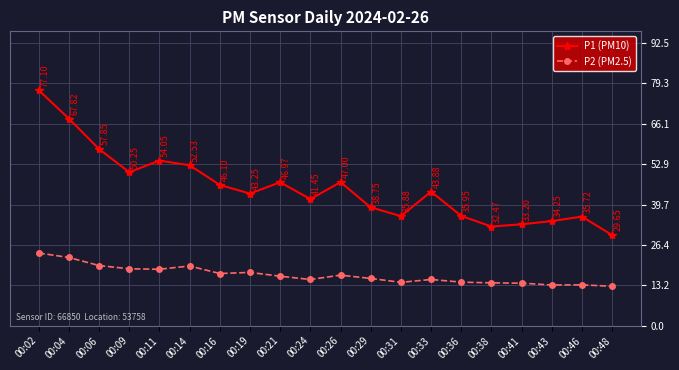

True or false: P1 (PM10) has a value of 10.1 at 00:41.

False